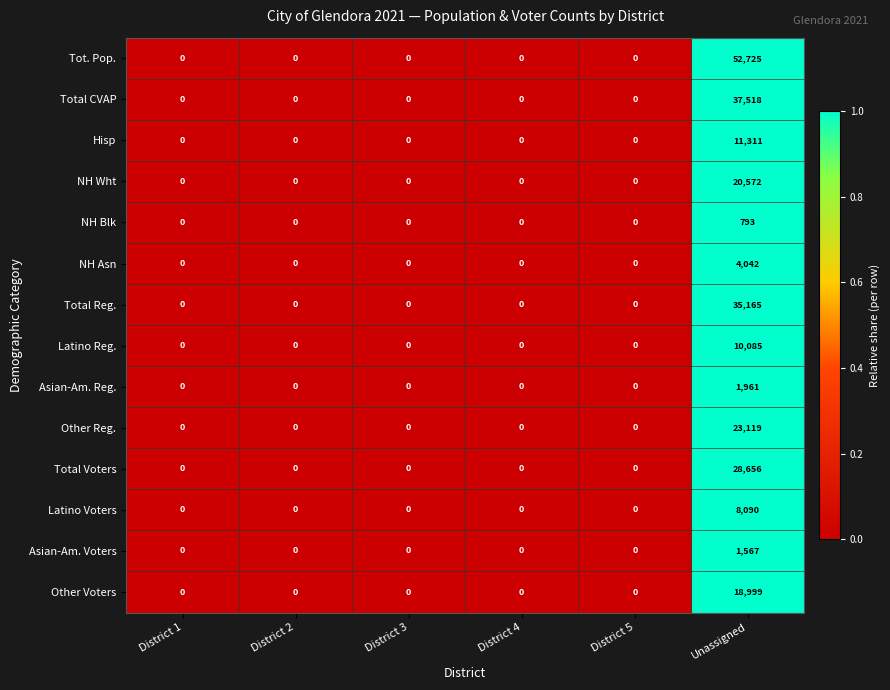

How many series are shown in this chart?

14